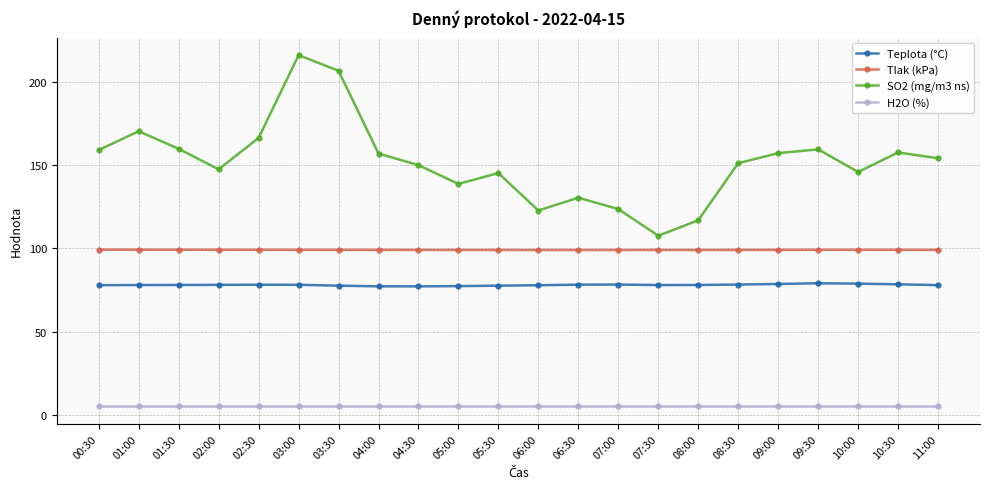

Count the number of categories in the chart.

22